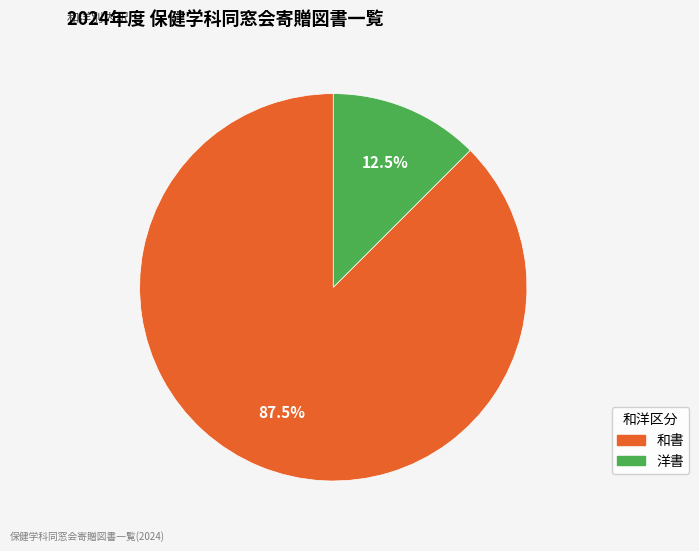

What is the largest slice in the pie chart?

和書